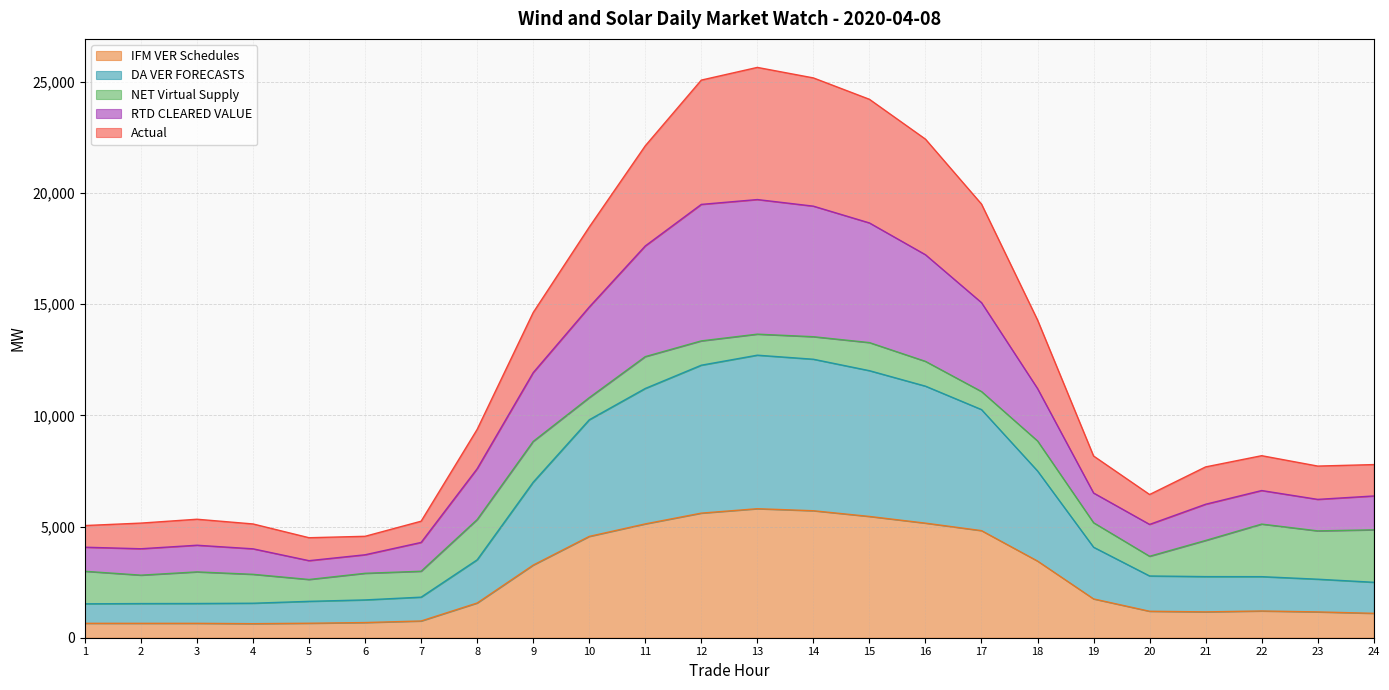

What is the difference between the maximum and minimum values in the IFM VER Schedules series?

5168.3